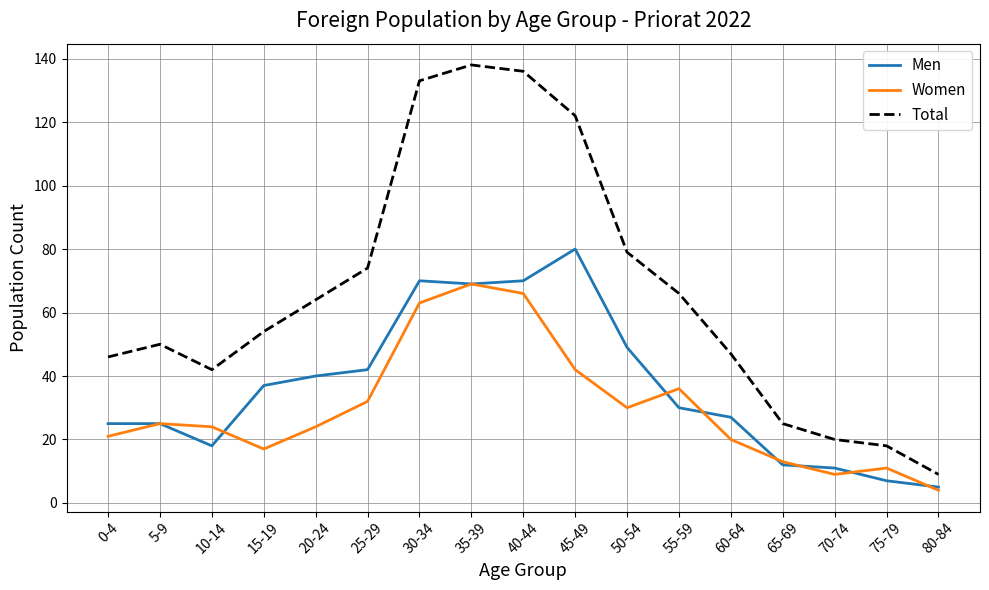

True or false: Women and Total intersect in this chart.

False